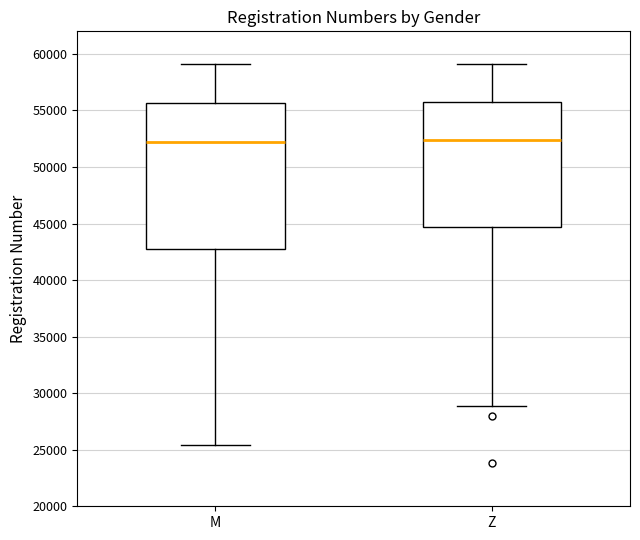

Comparing the boxes themselves (not the whiskers), which one is the tallest?

M